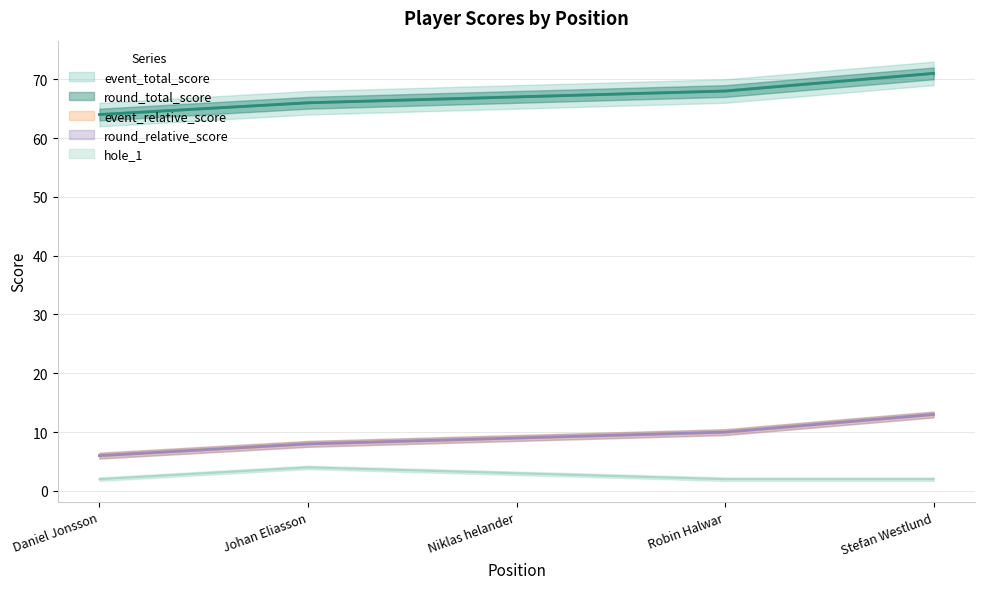

True or false: hole_1 has more than 1 interior local peaks.

False